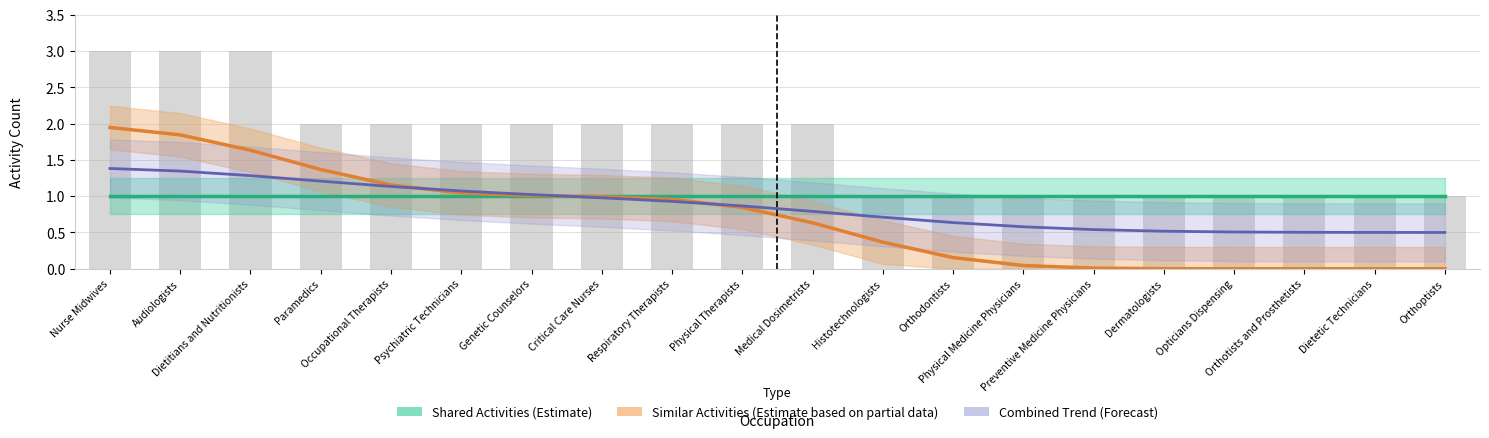

Reading left to right, transcribe all the data shown in this chart.

Shared Activities (Estimate): Nurse Midwives=1.0	Audiologists=1.0	Dietitians and Nutritionists=1.0	Paramedics=1.0	Occupational Therapists=1.0	Psychiatric Technicians=1.0	Genetic Counselors=1.0	Critical Care Nurses=1.0	Respiratory Therapists=1.0	Physical Therapists=1.0	Medical Dosimetrists=1.0	Histotechnologists=1.0	Orthodontists=1.0	Physical Medicine Physicians=1.0	Preventive Medicine Physicians=1.0	Dermatologists=1.0	Opticians Dispensing=1.0	Orthotists and Prosthetists=1.0	Dietetic Technicians=1.0	Orthoptists=1.0
Similar Activities (Estimate based on partial data): Nurse Midwives=1.9	Audiologists=1.8	Dietitians and Nutritionists=1.6	Paramedics=1.4	Occupational Therapists=1.2	Psychiatric Technicians=1.0	Genetic Counselors=1.0	Critical Care Nurses=1.0	Respiratory Therapists=1.0	Physical Therapists=0.8	Medical Dosimetrists=0.6	Histotechnologists=0.4	Orthodontists=0.2	Physical Medicine Physicians=0.0	Preventive Medicine Physicians=0.0	Dermatologists=0.0	Opticians Dispensing=0.0	Orthotists and Prosthetists=0.0	Dietetic Technicians=0.0	Orthoptists=0.0
Combined Trend (Forecast): Nurse Midwives=1.4	Audiologists=1.3	Dietitians and Nutritionists=1.3	Paramedics=1.2	Occupational Therapists=1.1	Psychiatric Technicians=1.1	Genetic Counselors=1.0	Critical Care Nurses=1.0	Respiratory Therapists=0.9	Physical Therapists=0.9	Medical Dosimetrists=0.8	Histotechnologists=0.7	Orthodontists=0.6	Physical Medicine Physicians=0.6	Preventive Medicine Physicians=0.5	Dermatologists=0.5	Opticians Dispensing=0.5	Orthotists and Prosthetists=0.5	Dietetic Technicians=0.5	Orthoptists=0.5